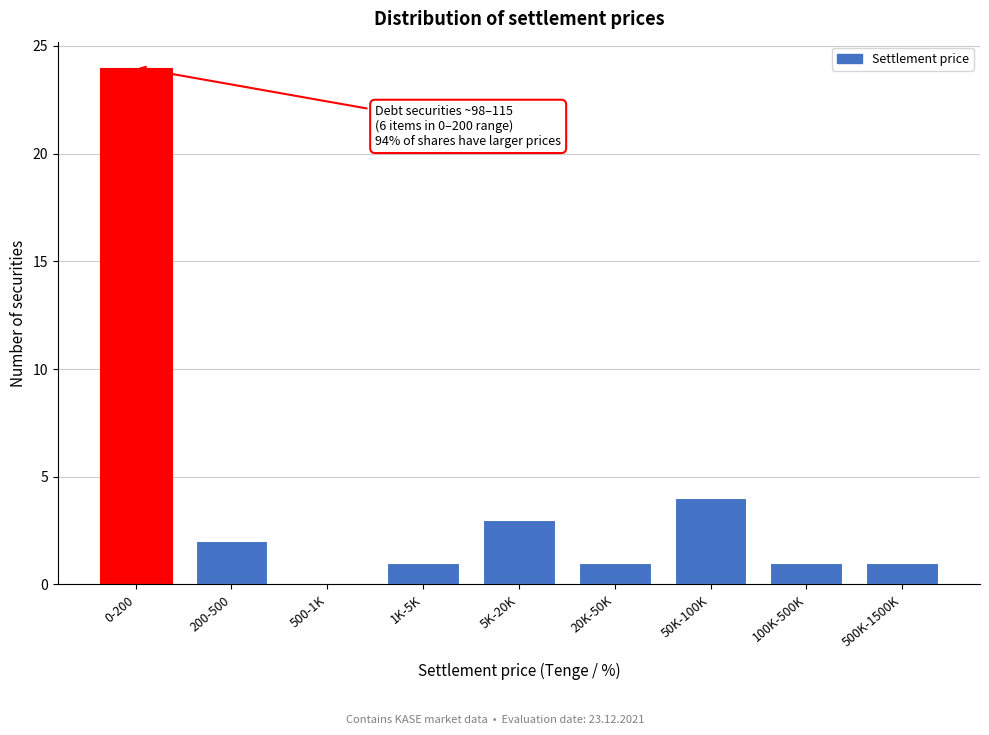

Reading left to right, transcribe all the data shown in this chart.

0-200=24	200-500=2	500-1K=0	1K-5K=1	5K-20K=3	20K-50K=1	50K-100K=4	100K-500K=1	500K-1500K=1